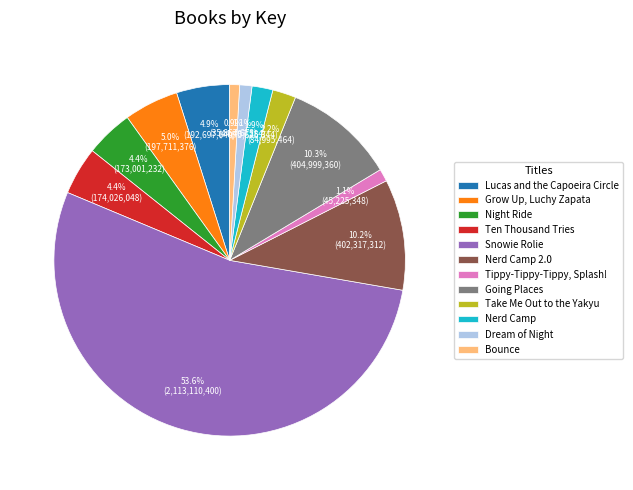

True or false: Ten Thousand Tries accounts for 4% of the total.

True